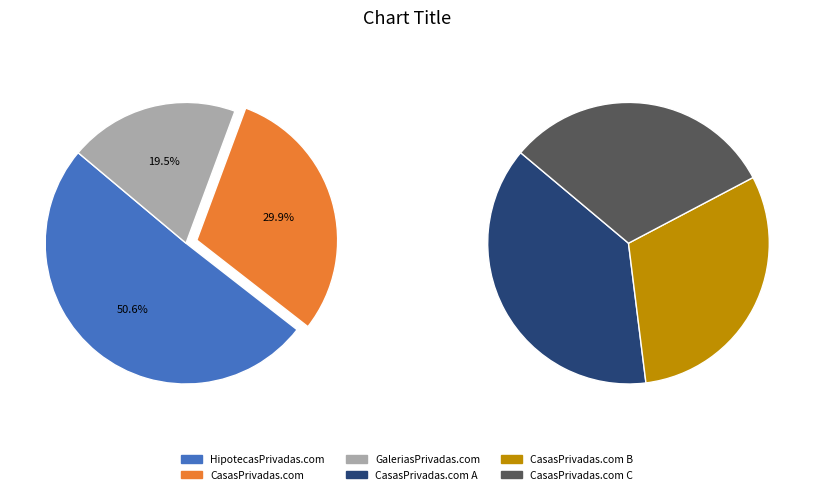

Which slice is the smallest?

GaleriasPrivadas.com